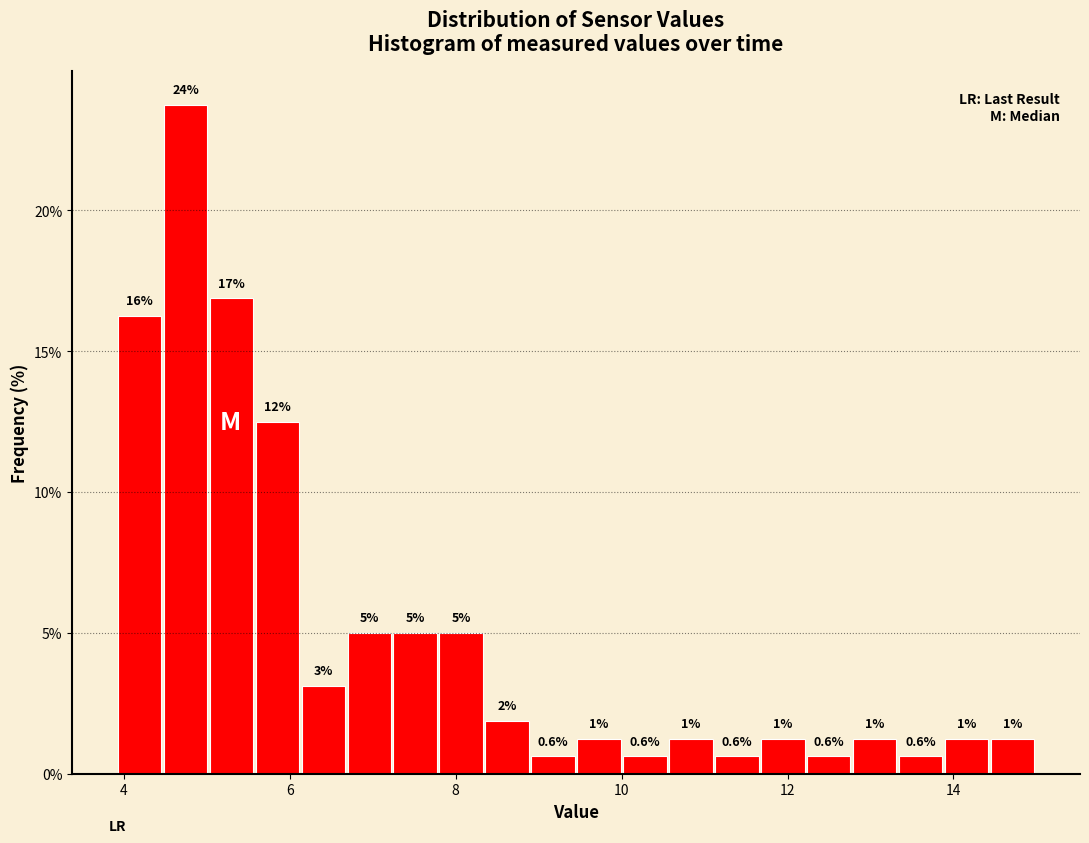

Read against the x-axis, roughly where is the centre of the tallest bar?

4.8